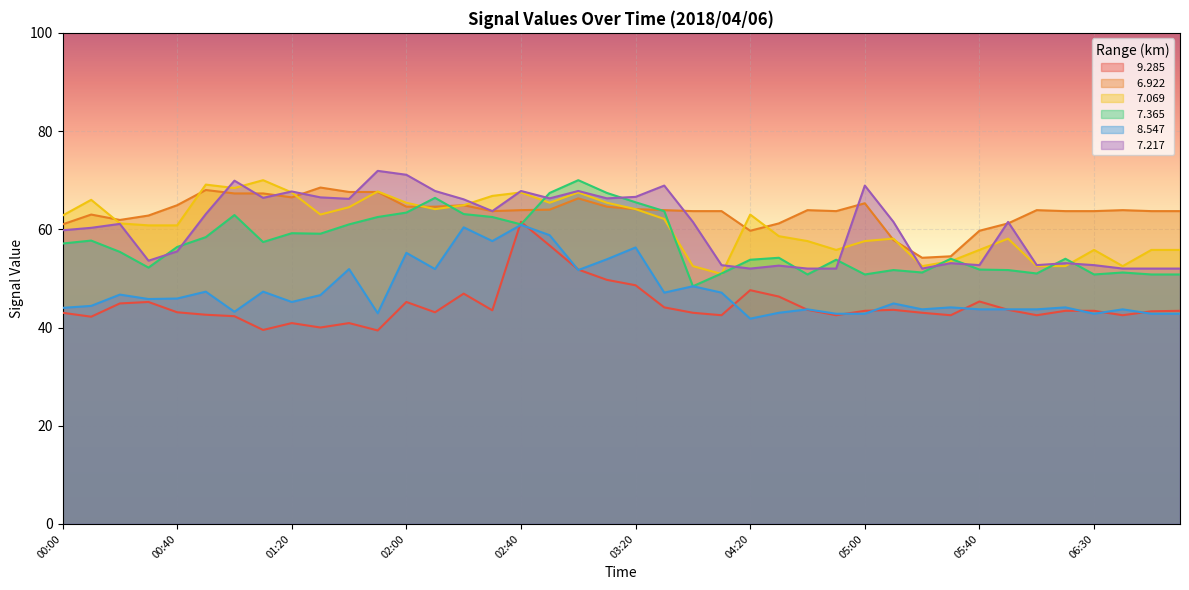

At which category does   7.217 reach its first local valley?

00:30